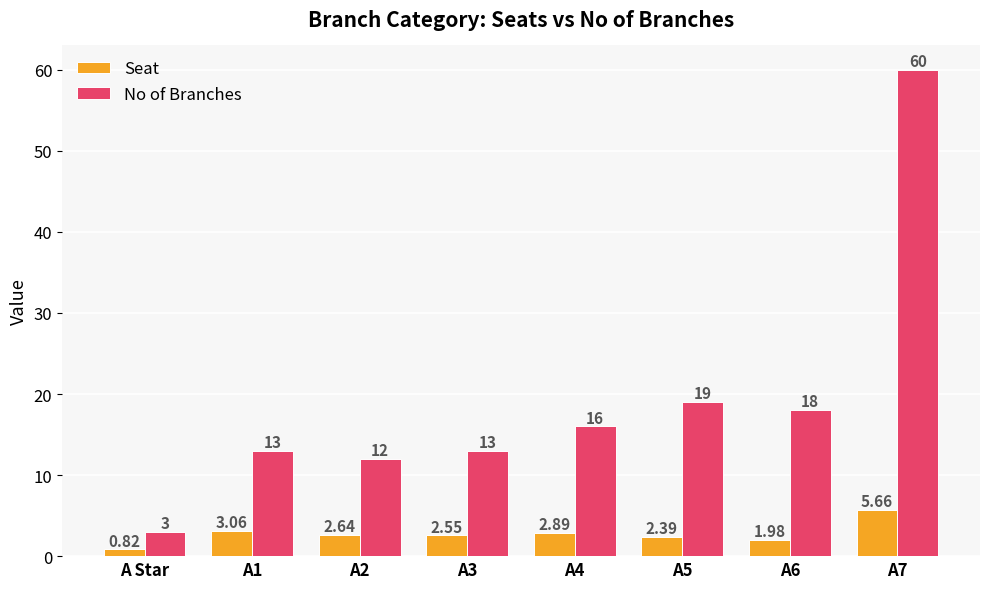

What is the sum of all No of Branches values?

154.0